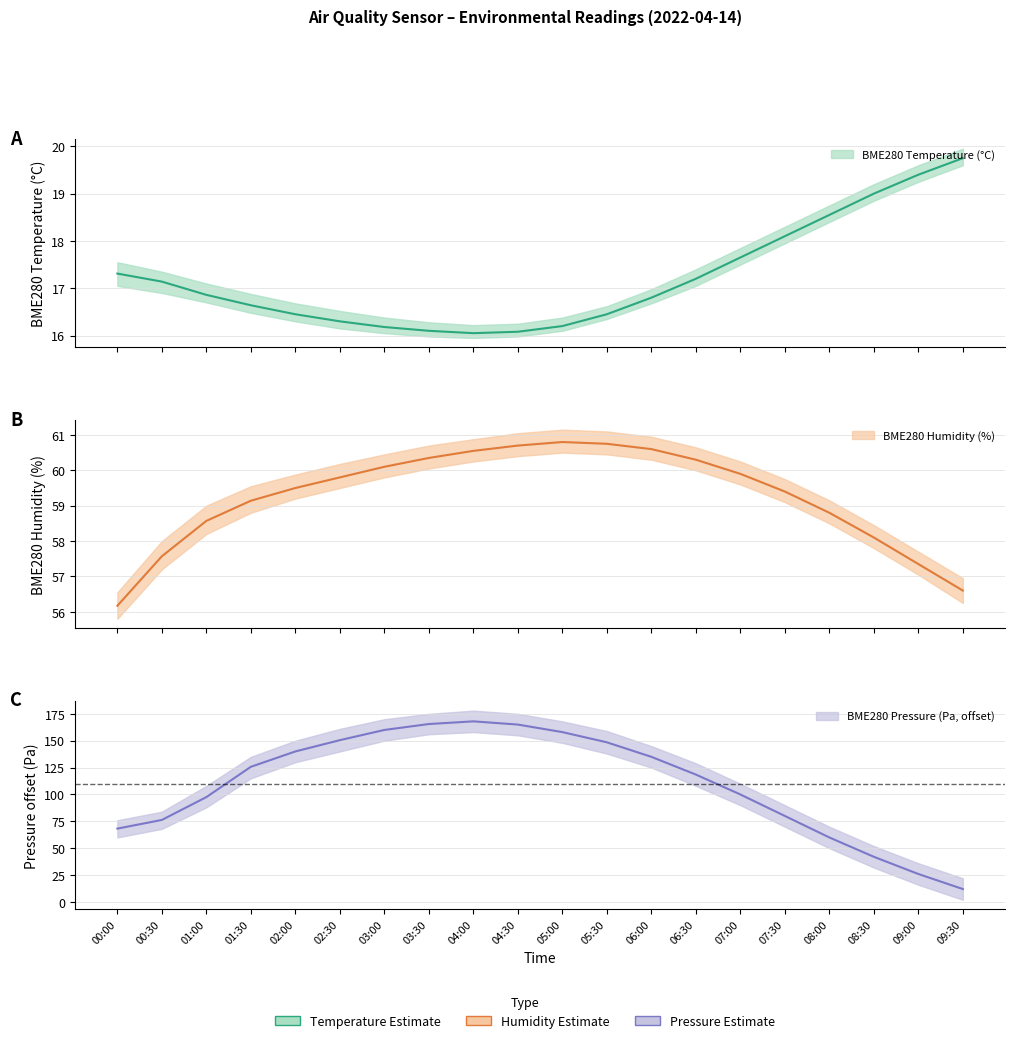

Count the number of data series in this chart.

3